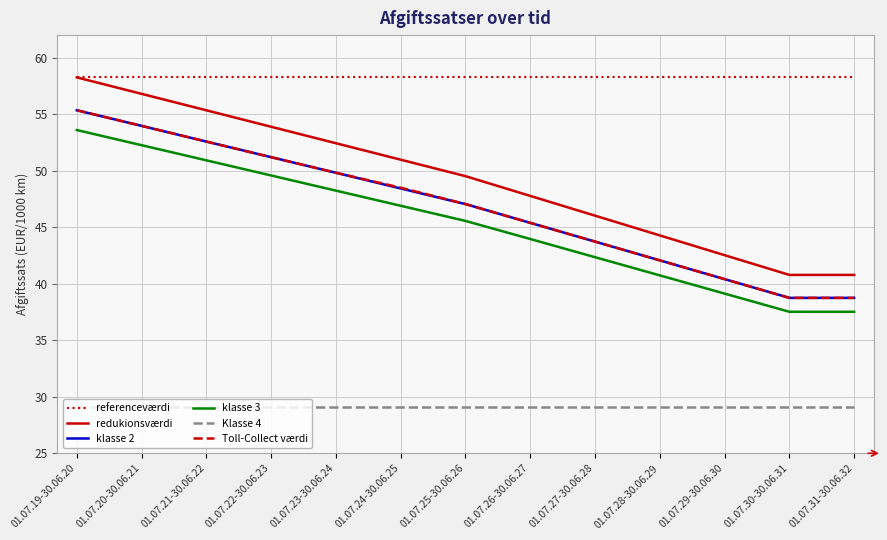

True or false: klasse 2 has a value of 54.0 at 01.07.20-30.06.21.

True